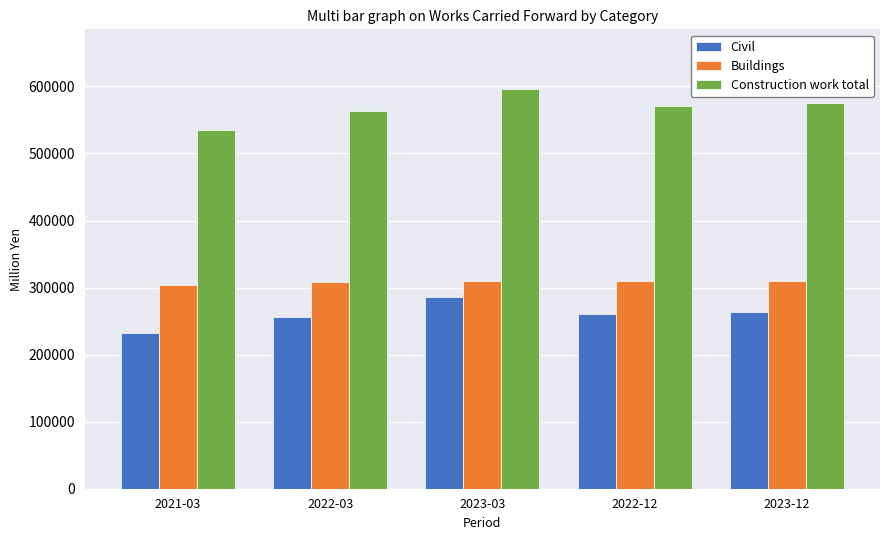

How many groups of bars are there?

5